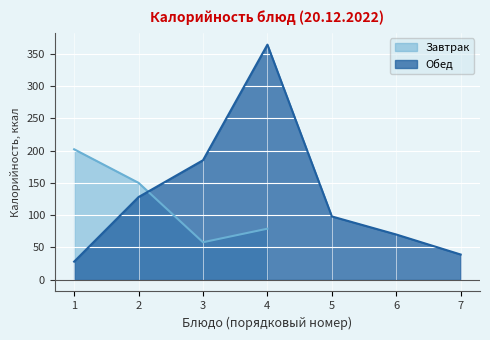

Rank the categories by value from lowest to highest.

1, 7, 6, 5, 2, 3, 4